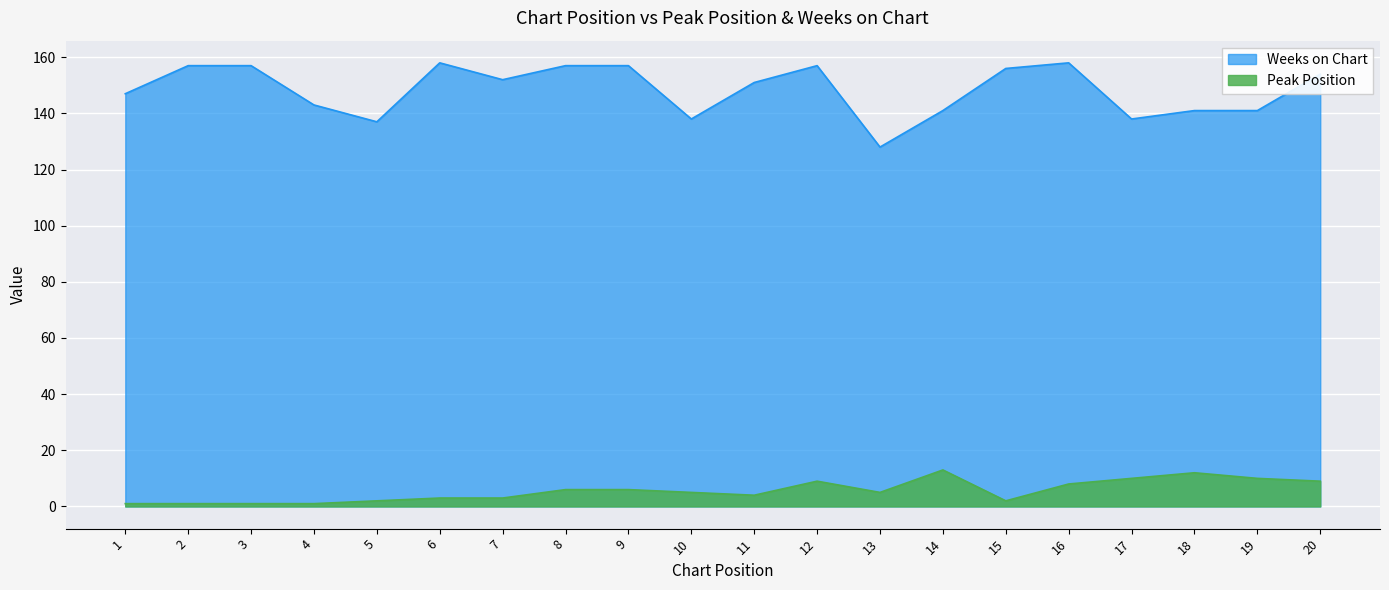

True or false: Peak Position and Weeks on Chart intersect in this chart.

False